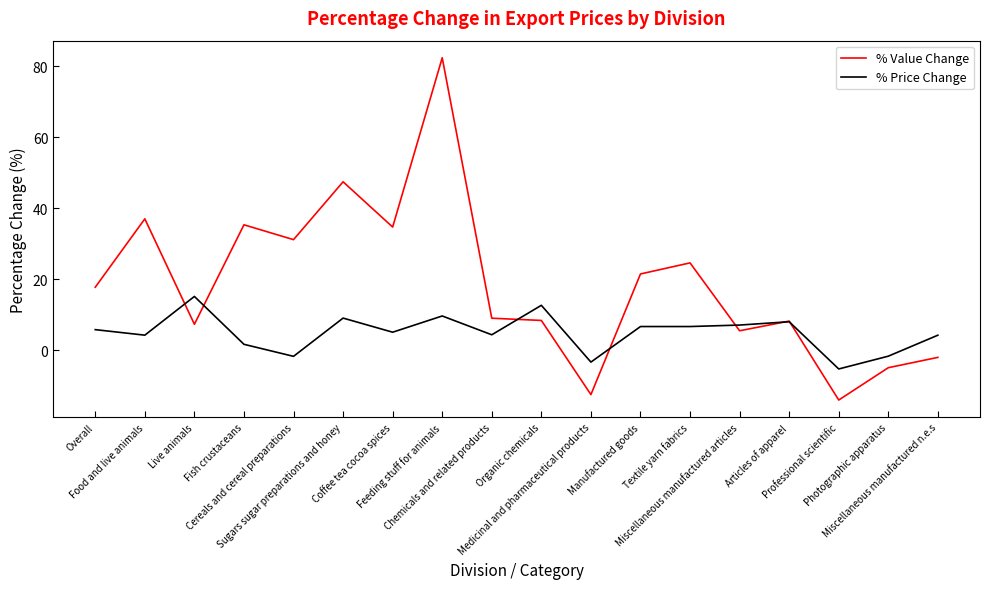

What is the total value across all series at Live animals?

22.4